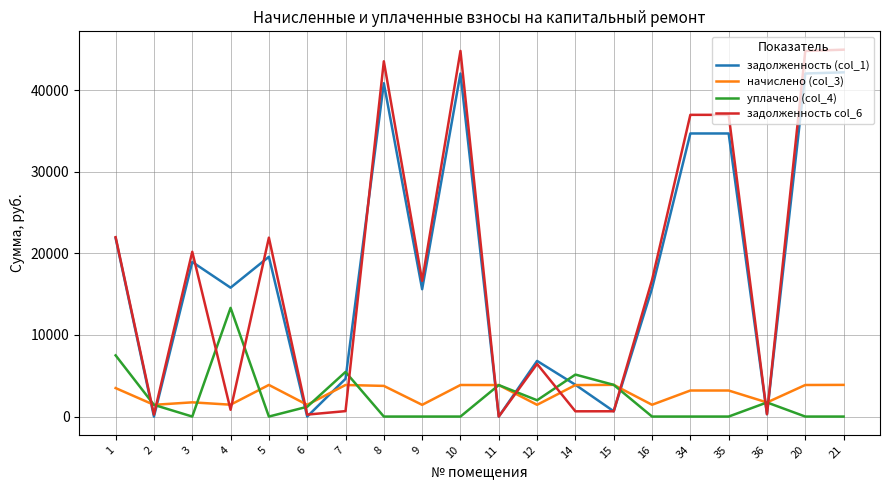

True or false: начислено (col_3) and задолженность col_6 intersect in this chart.

True